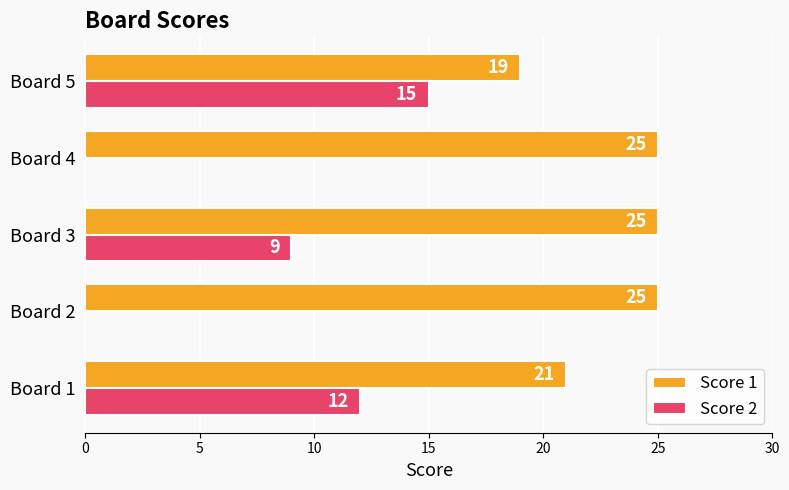

How many Score 2 values are between 0 and 12?

4